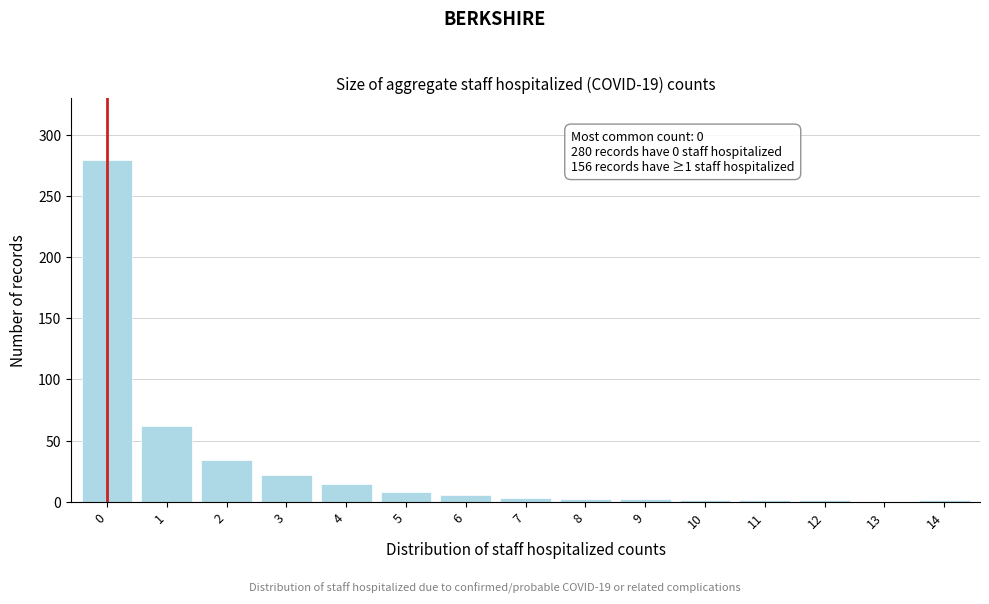

What is the sum of all values?

436